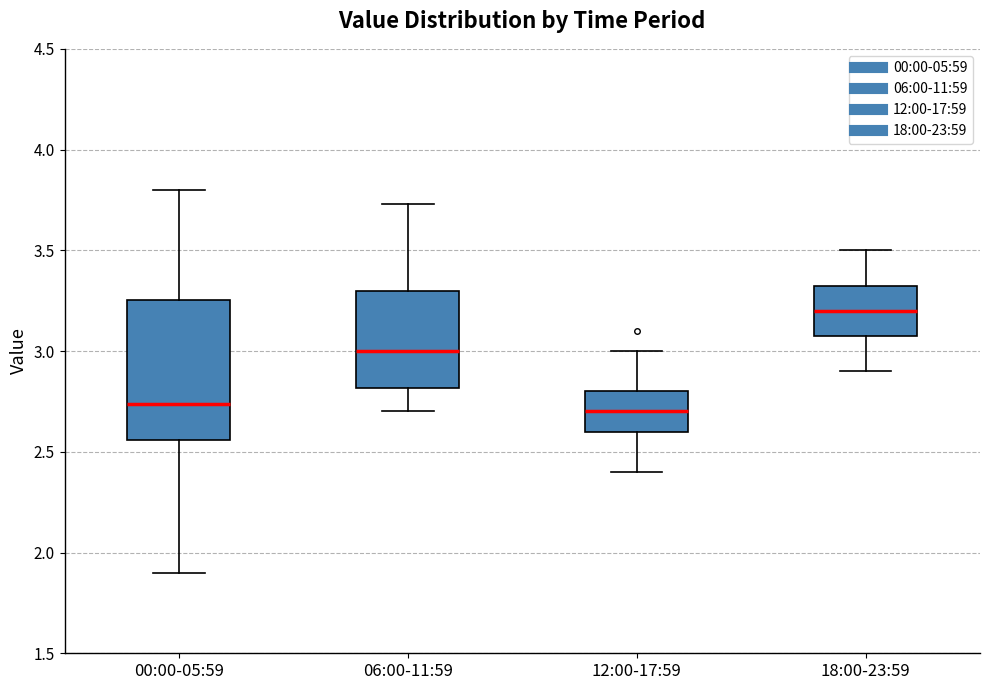

Comparing the boxes themselves (not the whiskers), which one is the tallest?

00:00-05:59